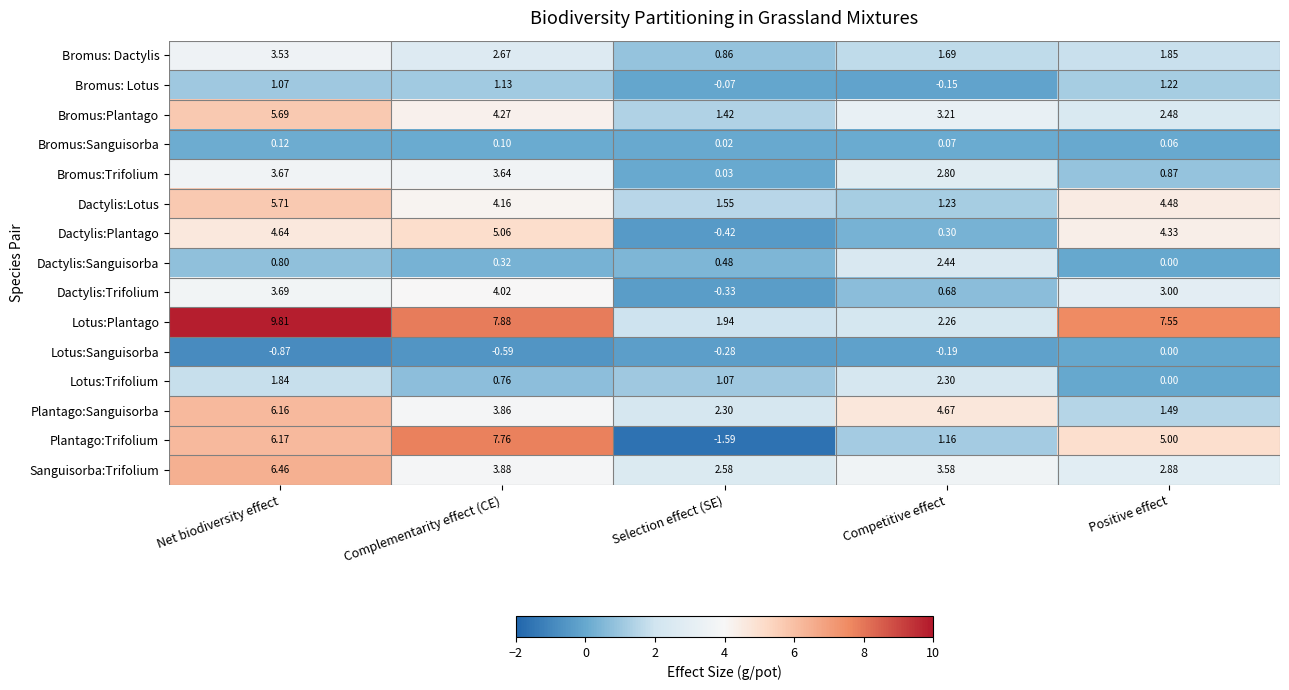

Rank the series by their maximum value, from highest to lowest.

Lotus:Plantago, Plantago:Trifolium, Sanguisorba:Trifolium, Plantago:Sanguisorba, Dactylis:Lotus, Bromus:Plantago, Dactylis:Plantago, Dactylis:Trifolium, Bromus:Trifolium, Bromus: Dactylis, Dactylis:Sanguisorba, Lotus:Trifolium, Bromus: Lotus, Bromus:Sanguisorba, Lotus:Sanguisorba